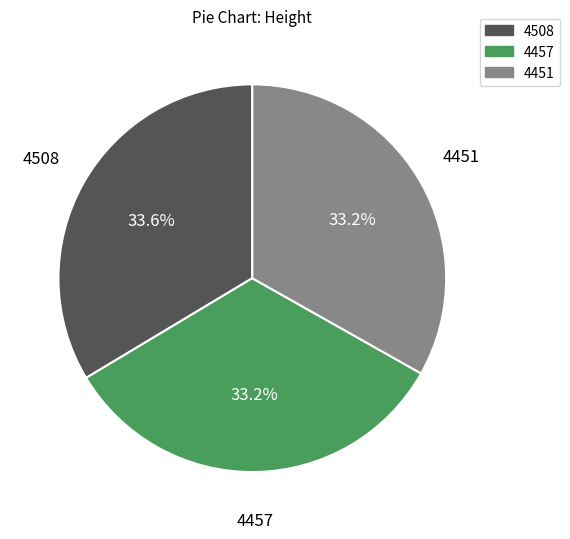

Combined, what portion of the pie is 4508 and 4451?

66.8%